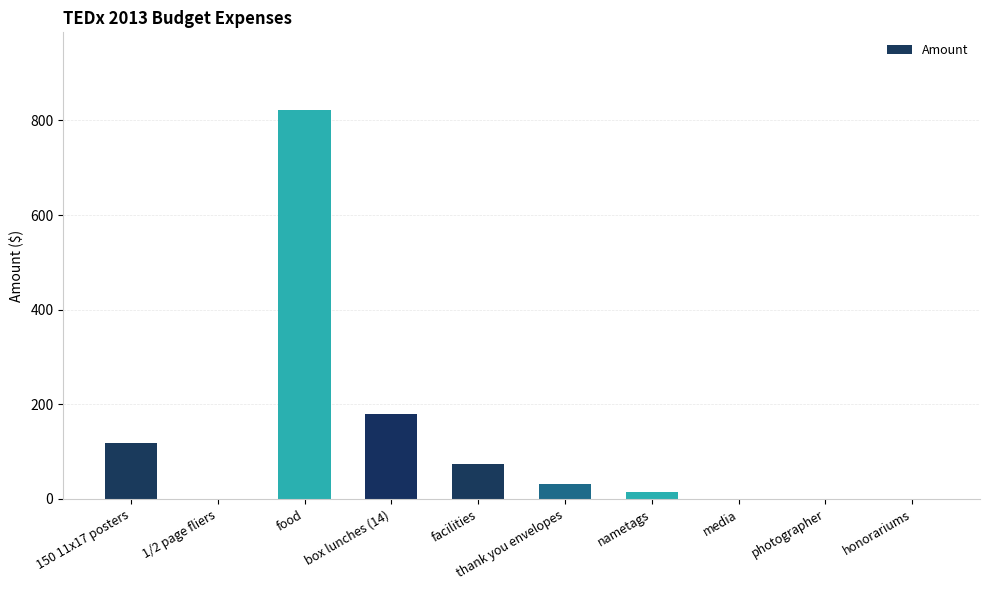

At which category does the chart reach its peak across all series?

food